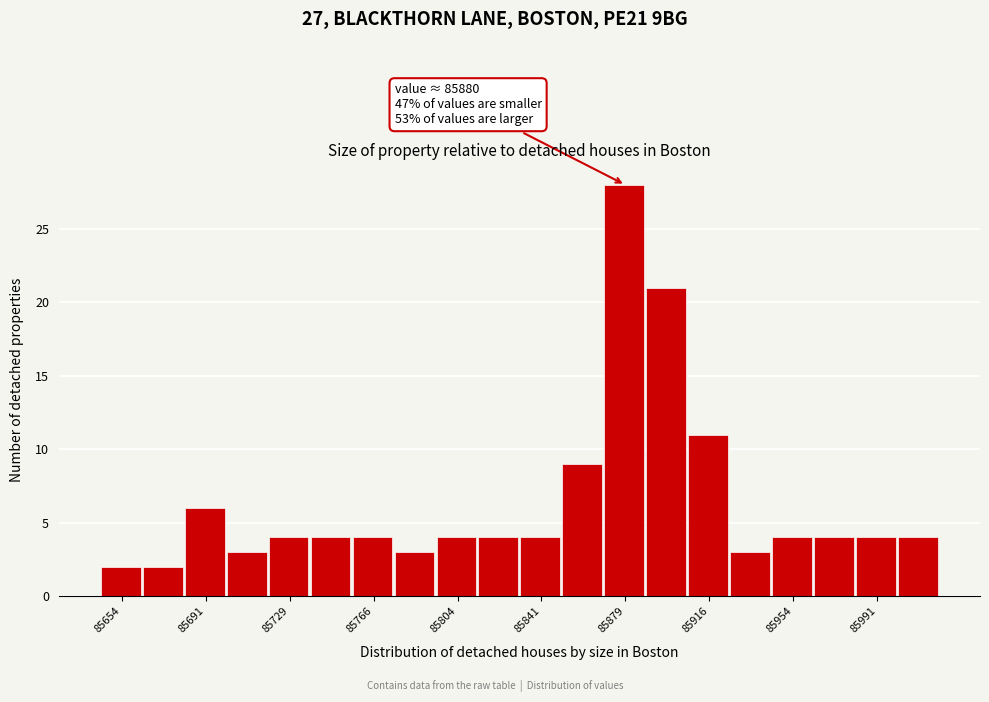

Read against the x-axis, roughly where is the centre of the tallest bar?

85880